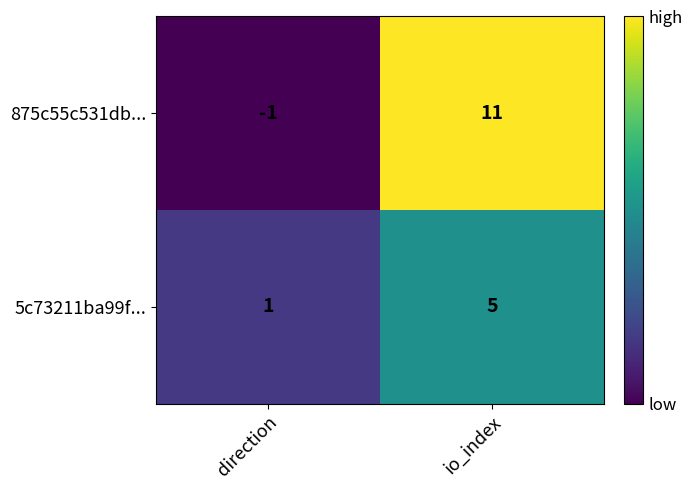

List the series in order of their overall mean, lowest first.

5c73211ba99f..., 875c55c531db...